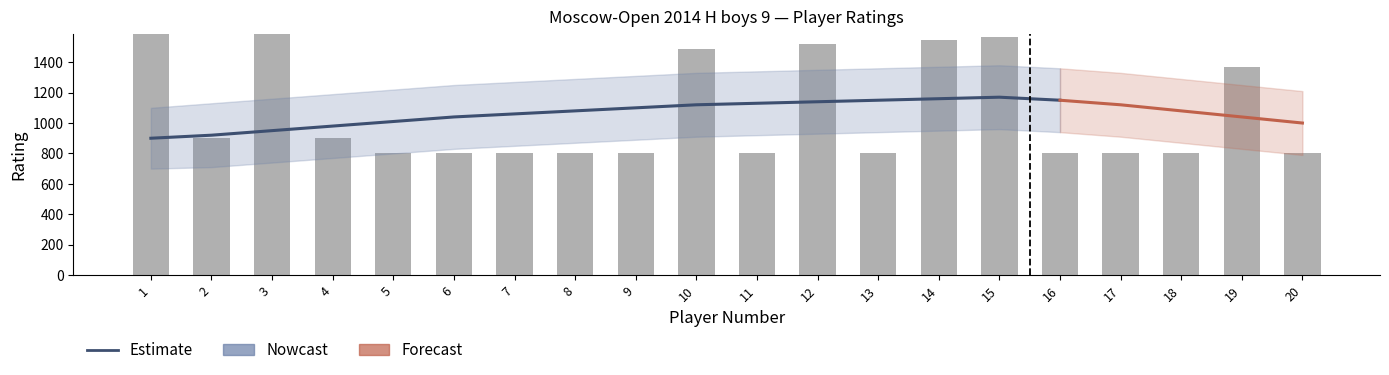

Are the bars horizontal?

No